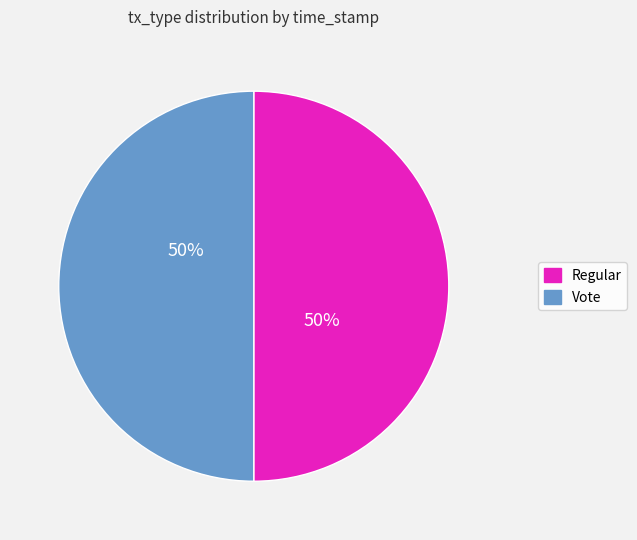

To the nearest percent, what percentage of the pie is Vote?

50%